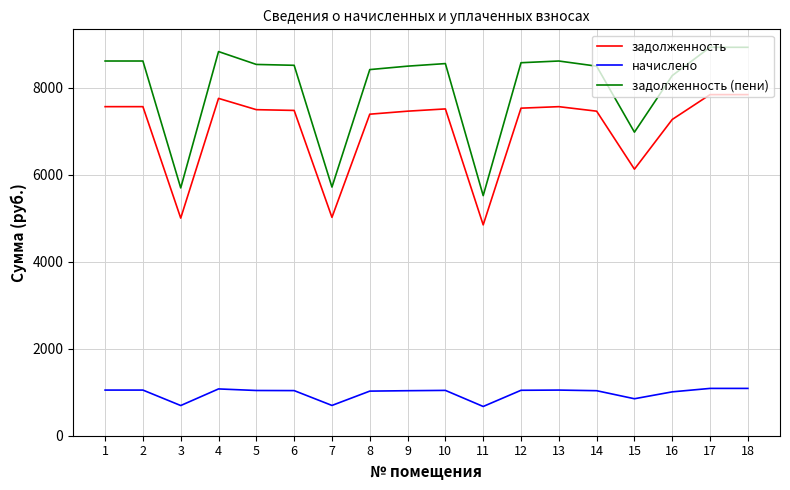

Is it true that начислено equals 1034.4 at 9?

True